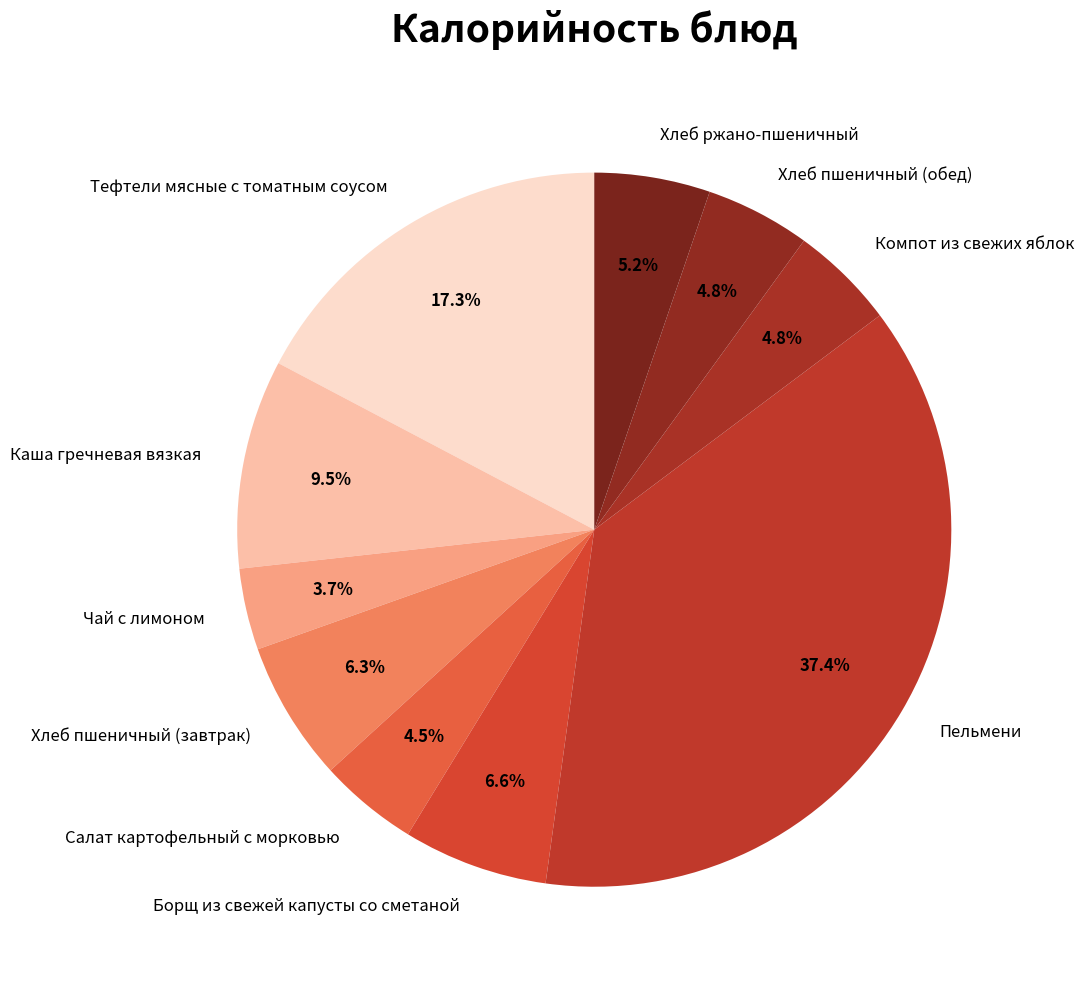

Combined, what portion of the pie is Пельмени and Борщ из свежей капусты со сметаной?

44.0%